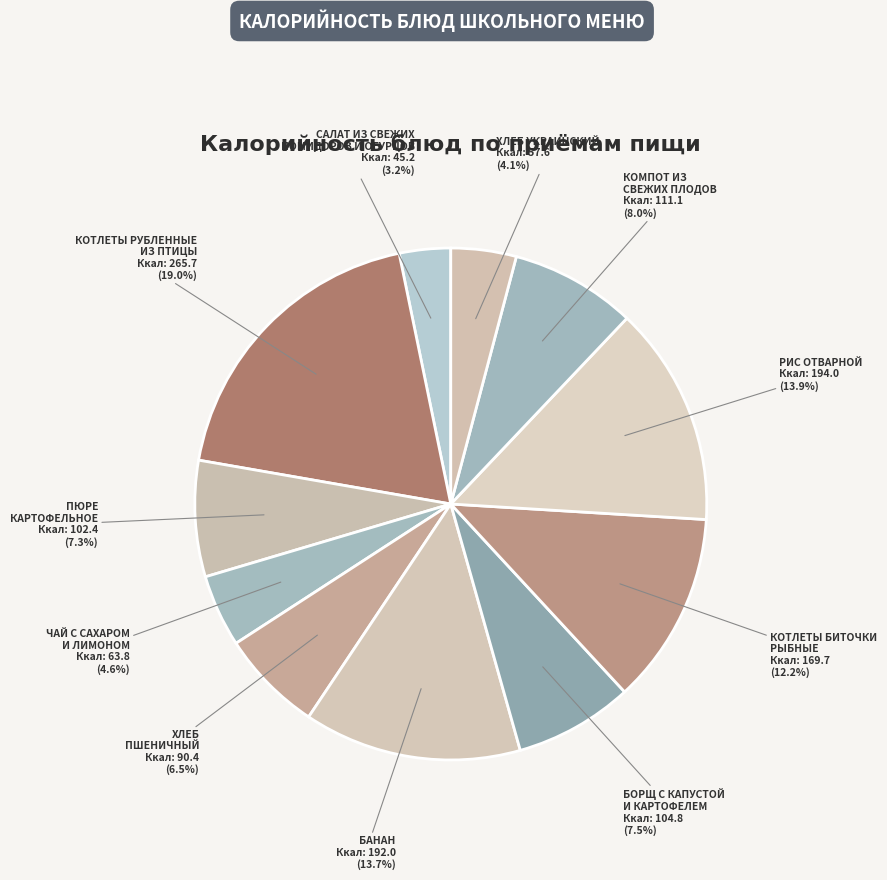

How many slices are in this pie chart?

11